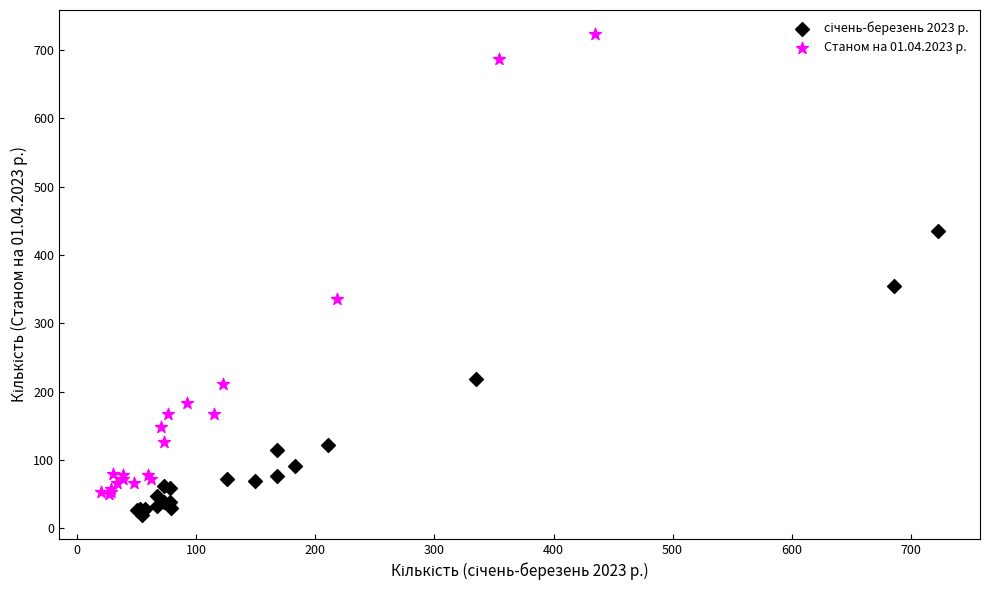

Which series contains the highest Y value?

Станом на 01.04.2023 р.